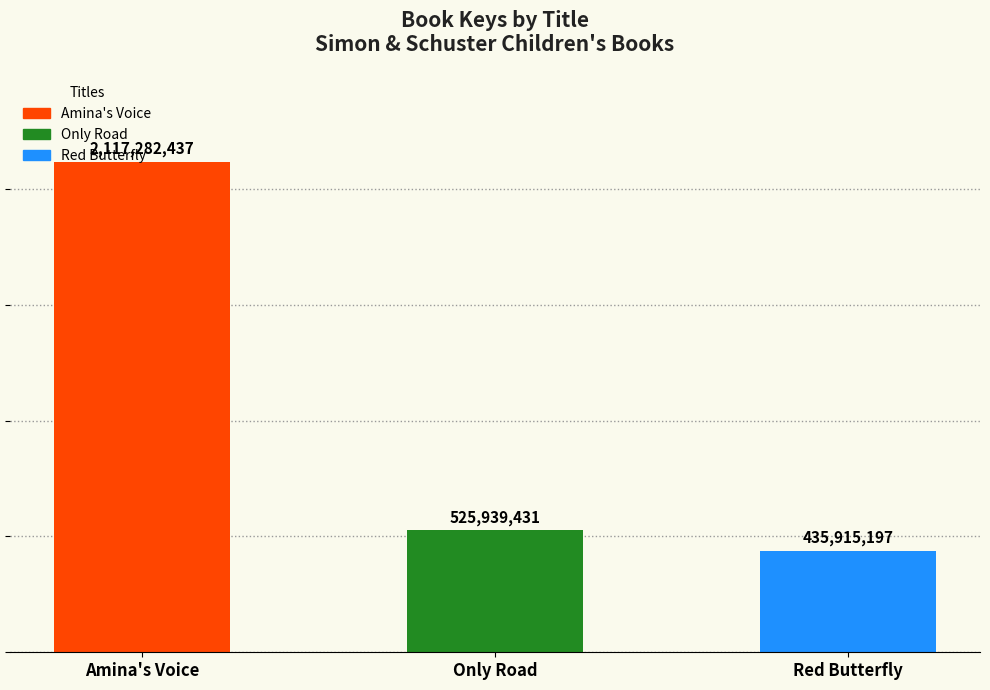

How many series are shown in this chart?

1